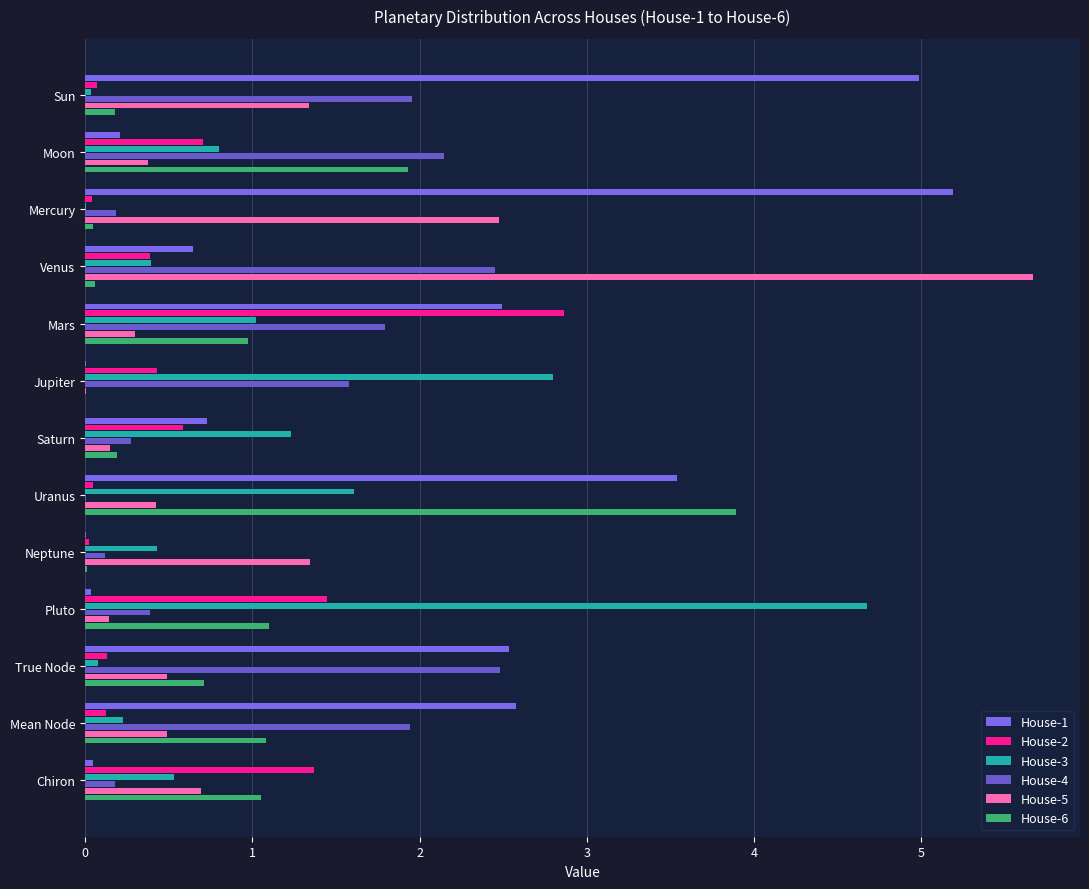

What is the difference between the maximum and minimum values in the House-6 series?

3.9